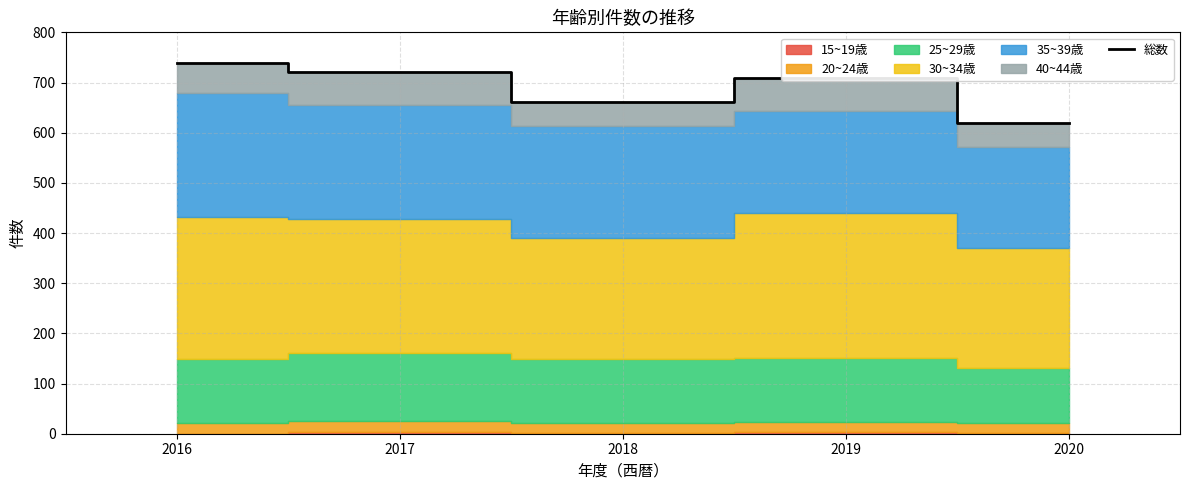

Where is the data nearest to the value 679?

2018